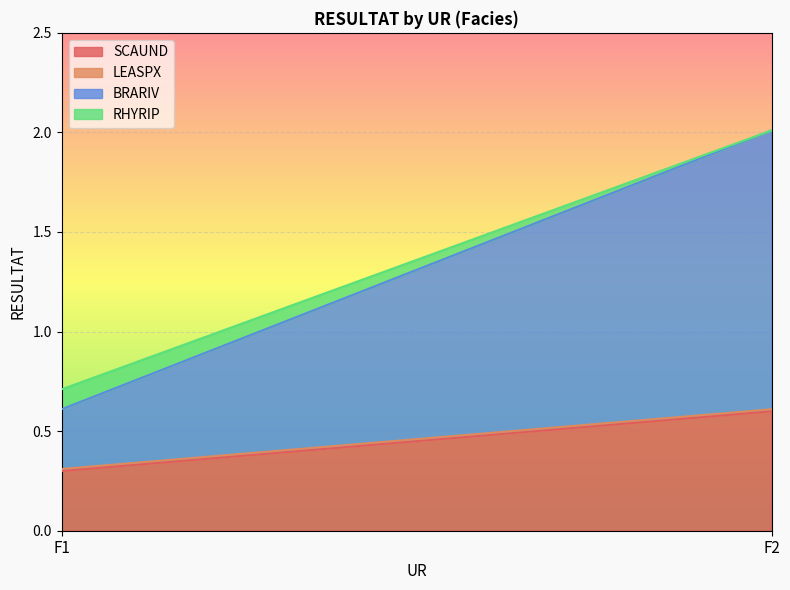

Is the value of LEASPX at F2 greater than the value of BRARIV at F2?

No